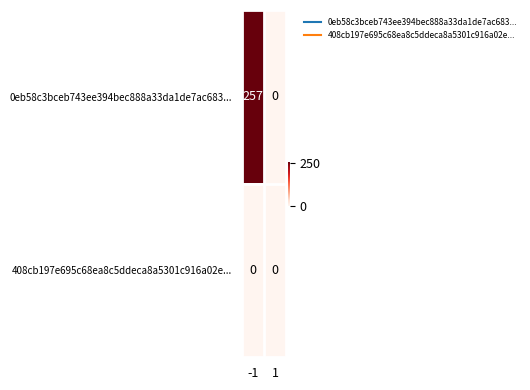

How many data points does each series have?

2